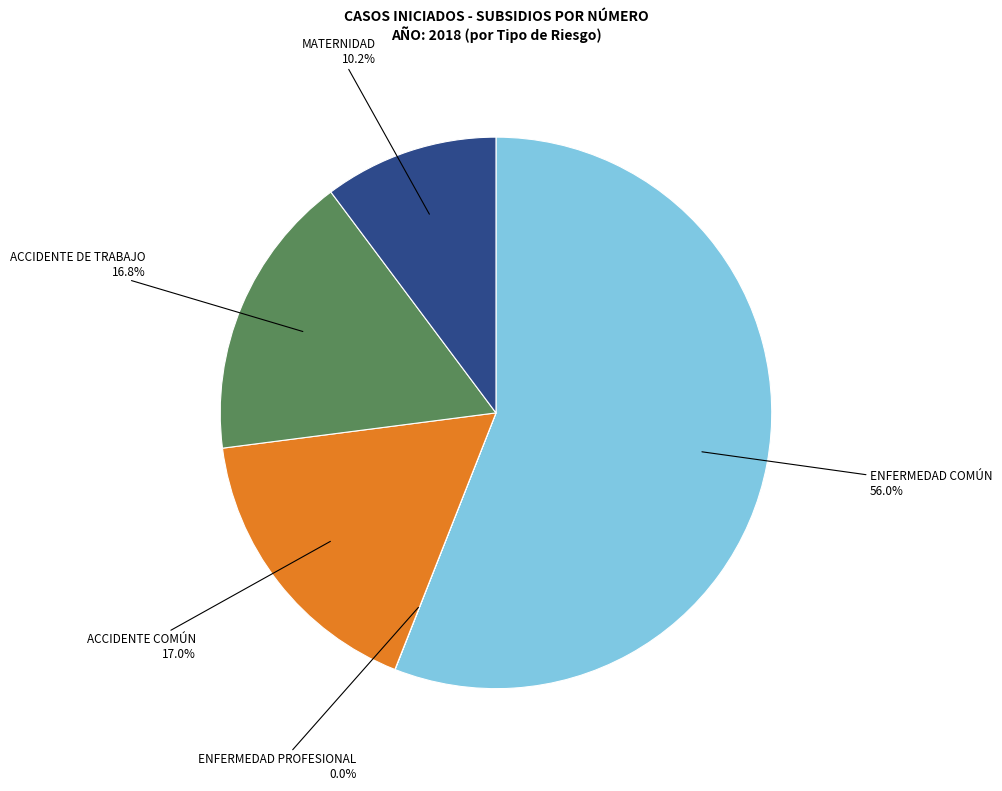

Does any single category account for the majority?

Yes